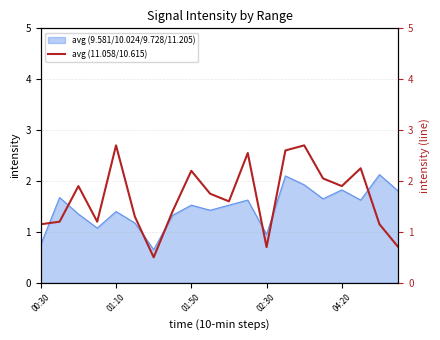

The chart shows a value of 1.2 at 01:10. True or false?

False